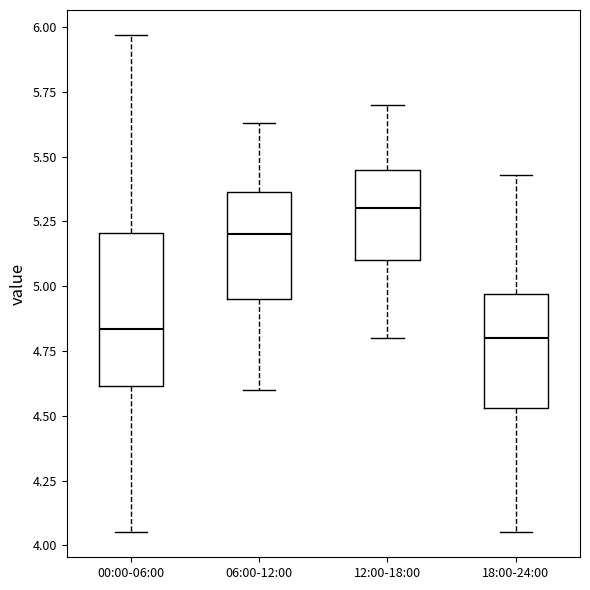

Reading left to right, read every box against the y-axis: the position of its median line, the range the box covers, and the ends of its whiskers. The values are not printed on the chart, so give them approximately, as read against the axis.

00:00-06:00: median 4.85, box 4.60 to 5.20, whiskers 4.05 to 5.95
06:00-12:00: median 5.20, box 4.95 to 5.35, whiskers 4.60 to 5.65
12:00-18:00: median 5.30, box 5.10 to 5.45, whiskers 4.80 to 5.70
18:00-24:00: median 4.80, box 4.55 to 4.95, whiskers 4.05 to 5.45